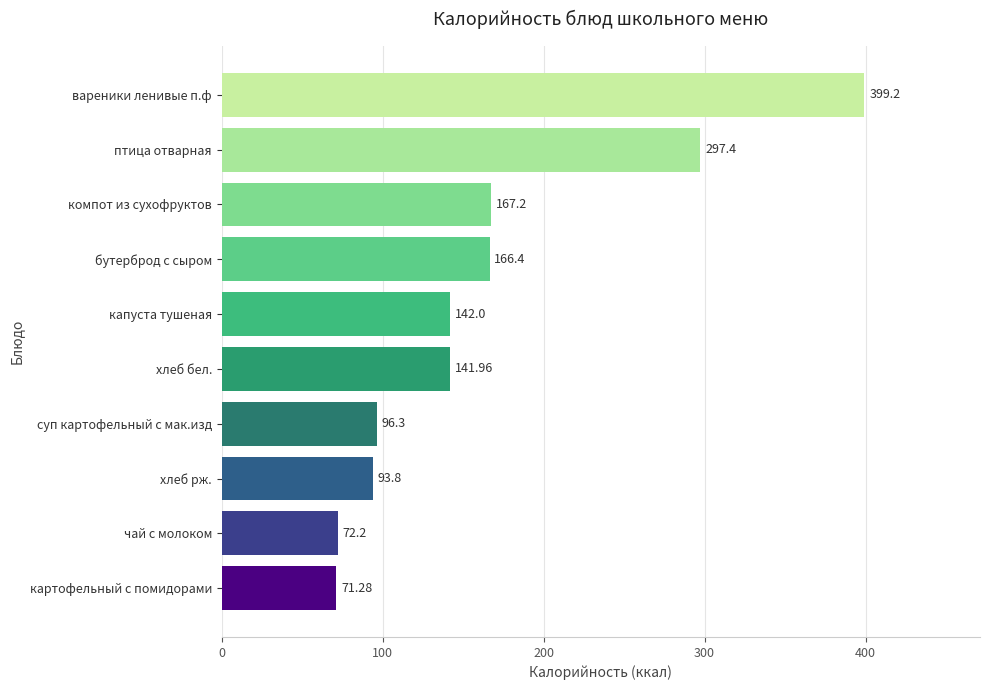

How many series are shown in this chart?

1